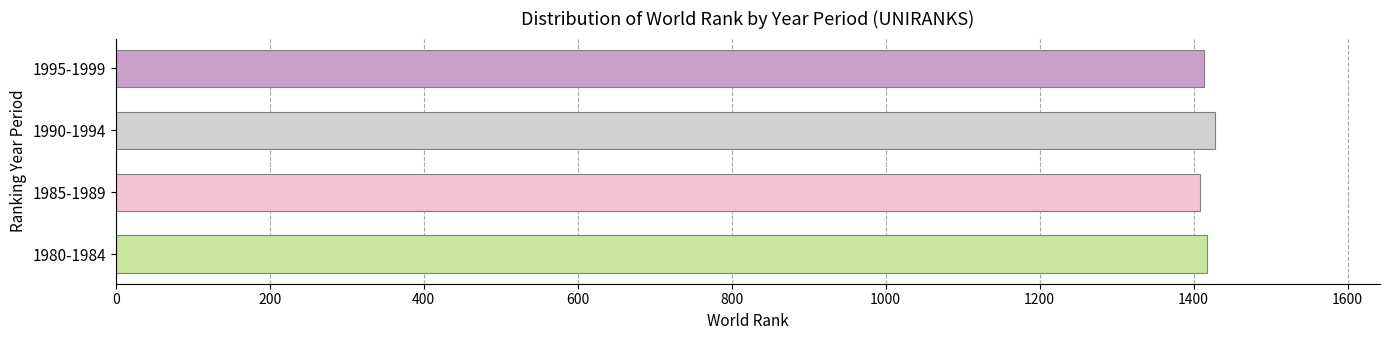

Approximately how many times larger is the value at 1985-1989 compared to 1995-1999?

1.0